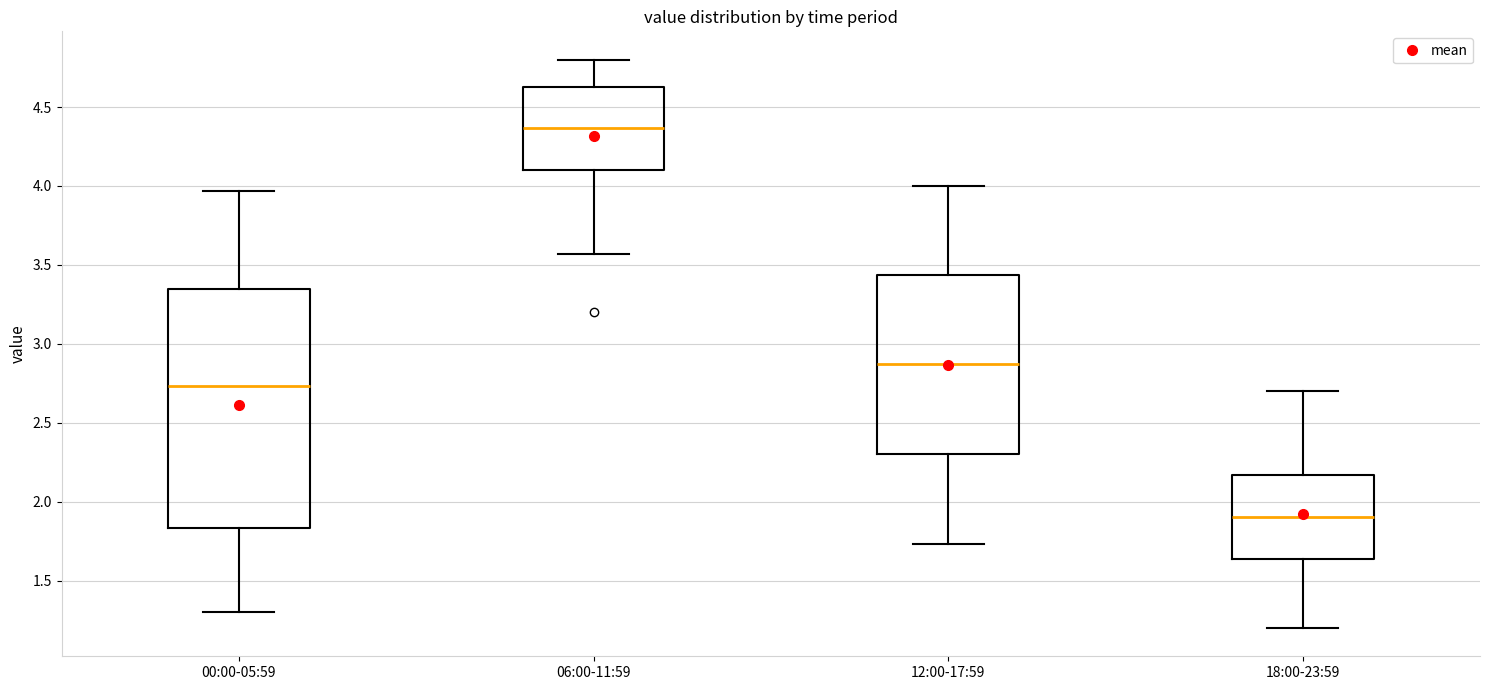

Which box is the tallest, from its lower edge to its upper edge?

00:00-05:59